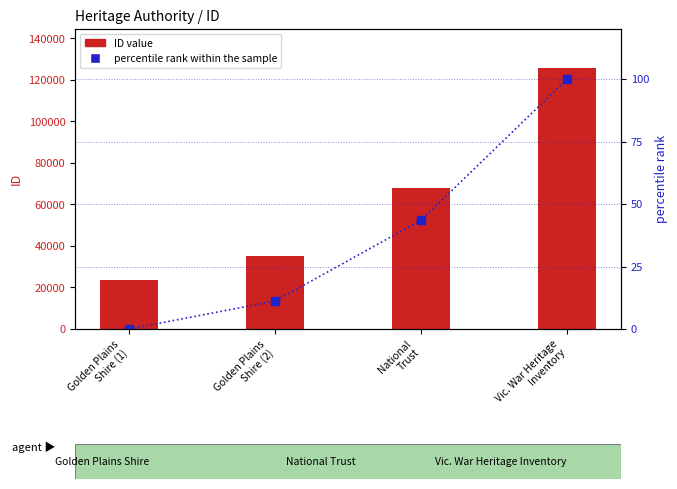

Where does the ID value series first go above 67990?

Vic. War Heritage
Inventory